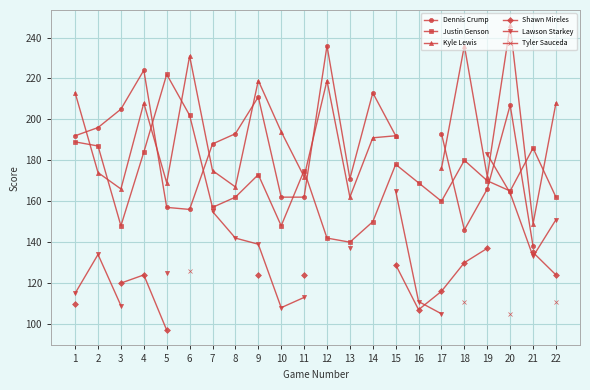

Which has a higher value, 11 or 6?

11